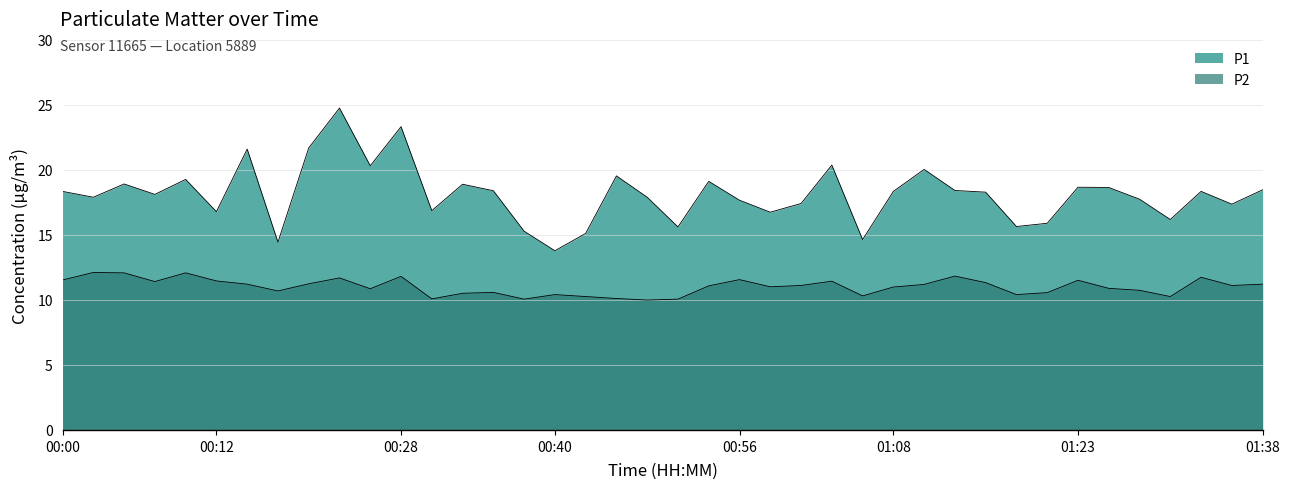

True or false: P2 and P1 cross at least once.

False